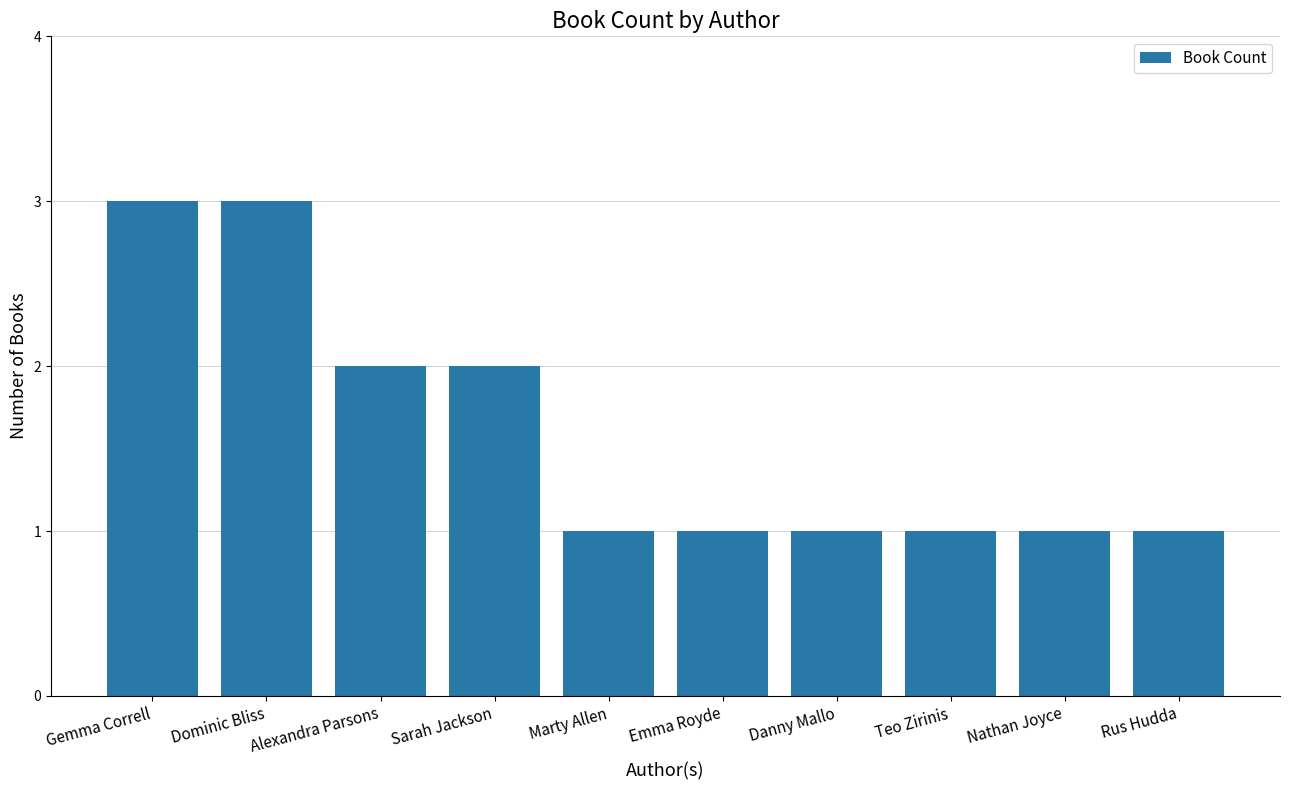

What value does the data have at Danny Mallo?

1